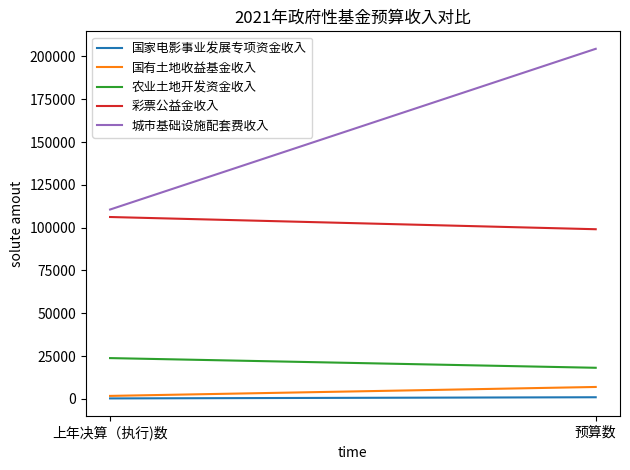

Read the 国有土地收益基金收入 value at 上年决算（执行)数.

1786